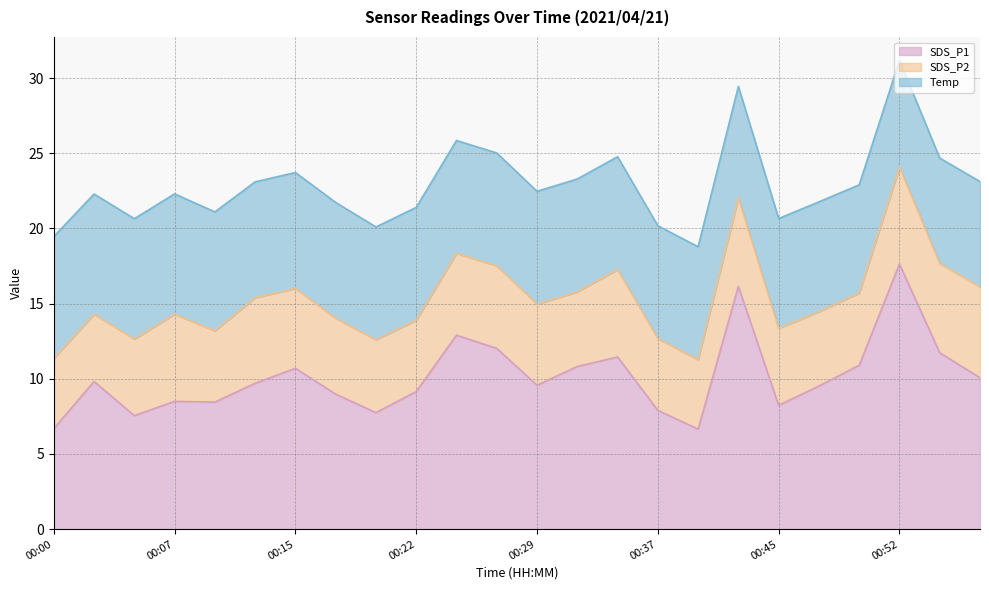

True or false: SDS_P2 and SDS_P1 intersect in this chart.

False